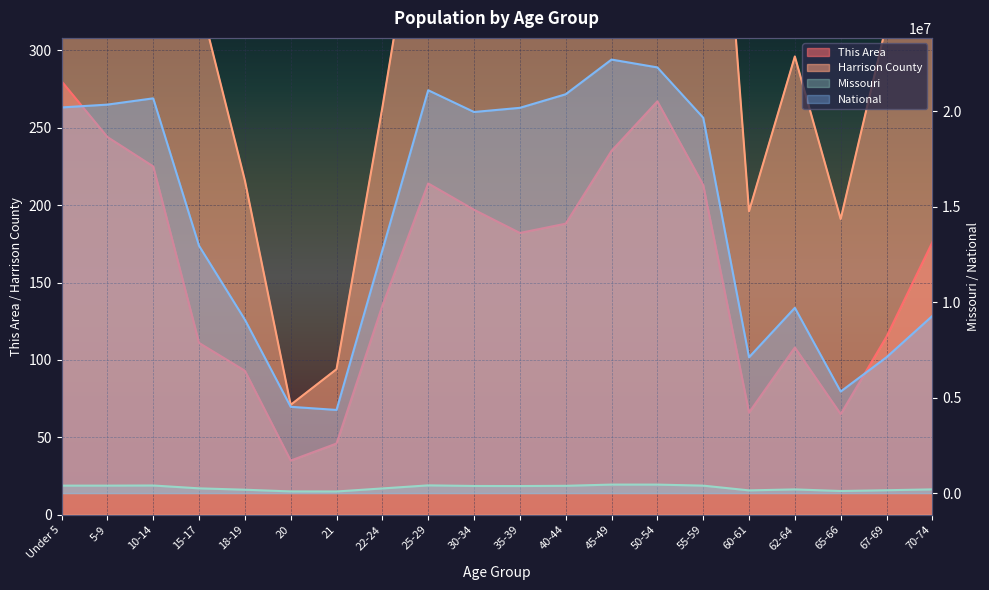

What is the minimum value for This Area?

35